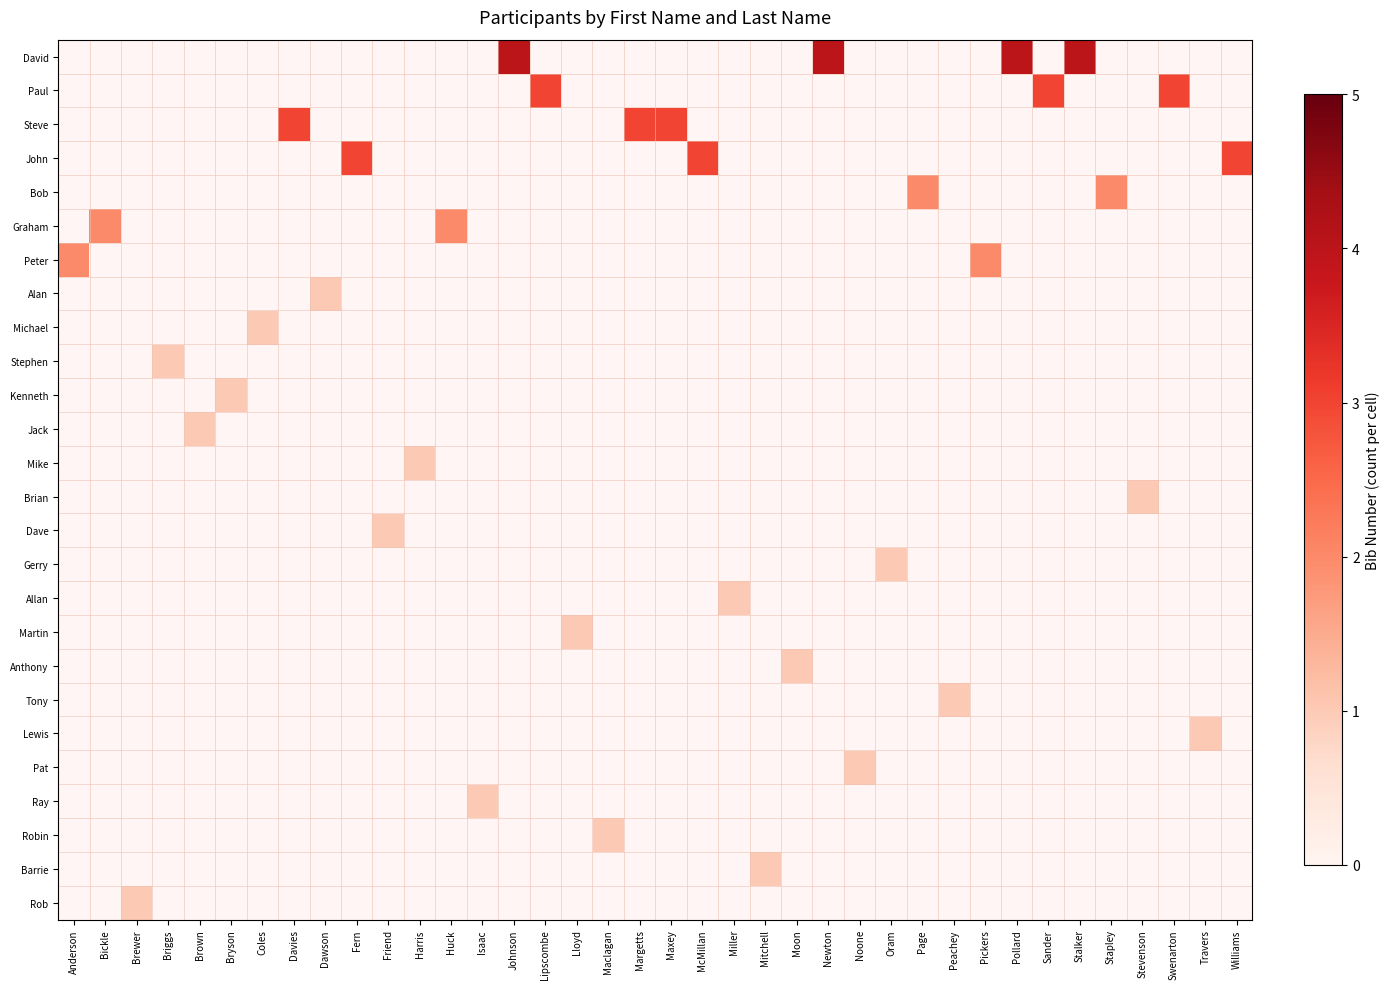

What is the smallest value displayed?

1.0